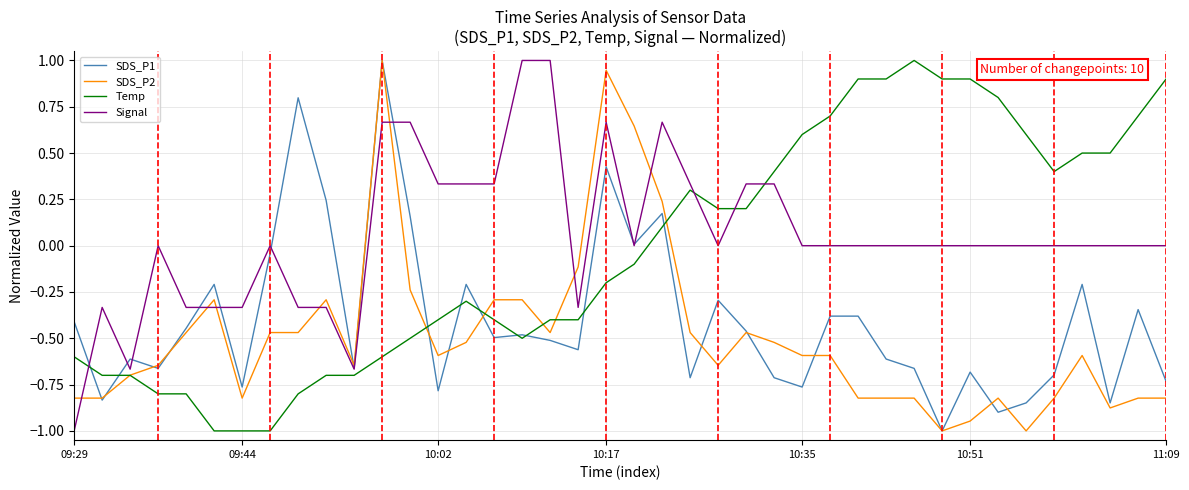

What is the minimum value for Temp?

-1.0